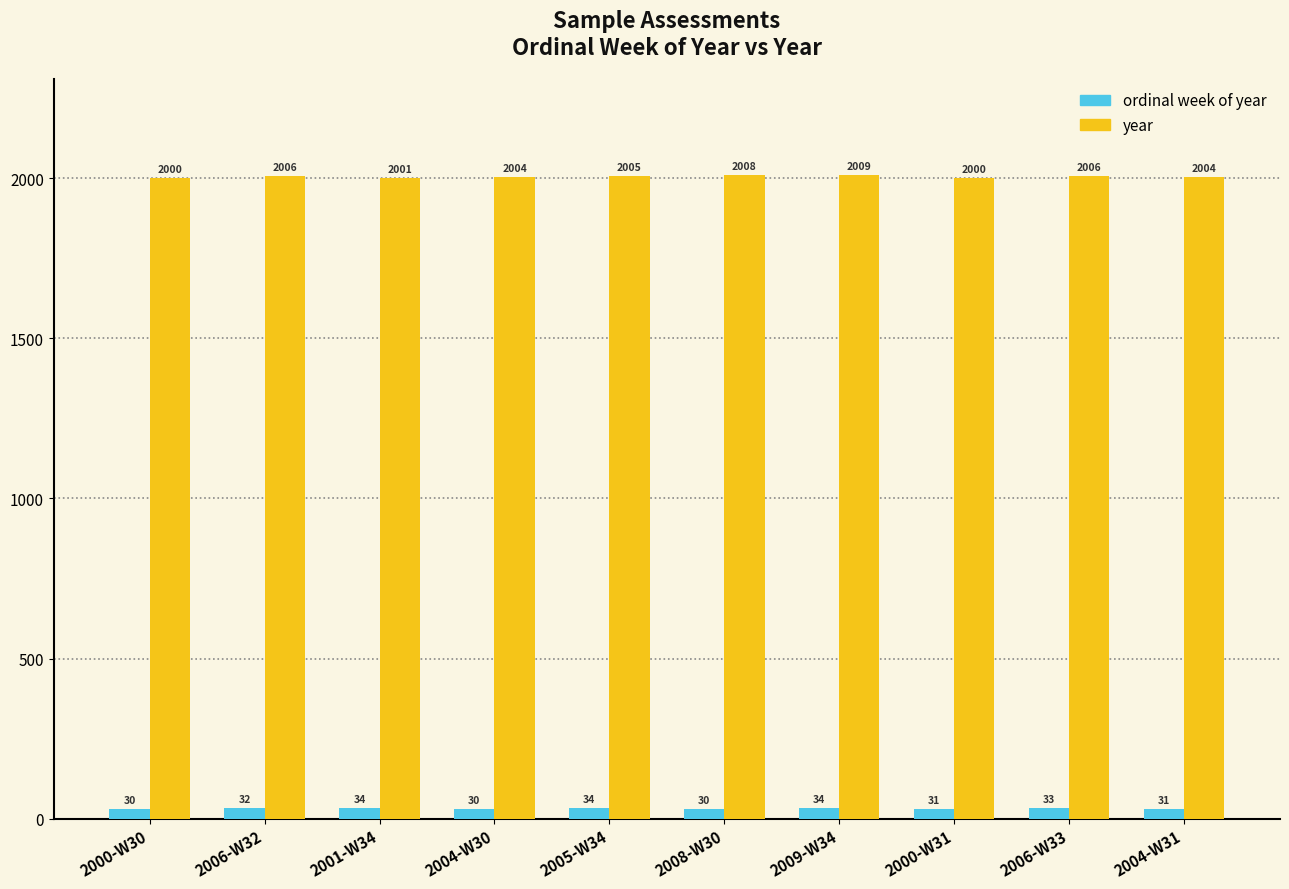

Which series has the largest total across all categories?

year